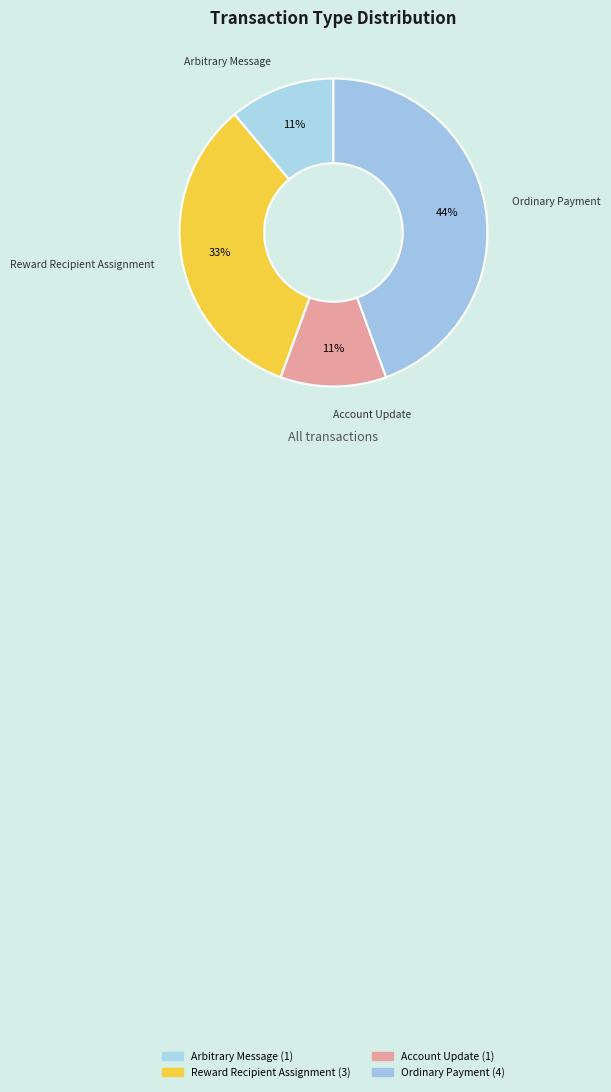

Which category has the biggest portion of the pie?

Ordinary Payment